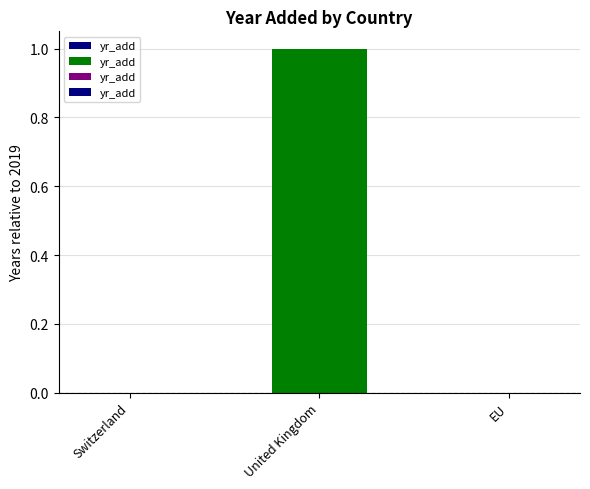

The chart shows a value of 0 at EU. True or false?

True